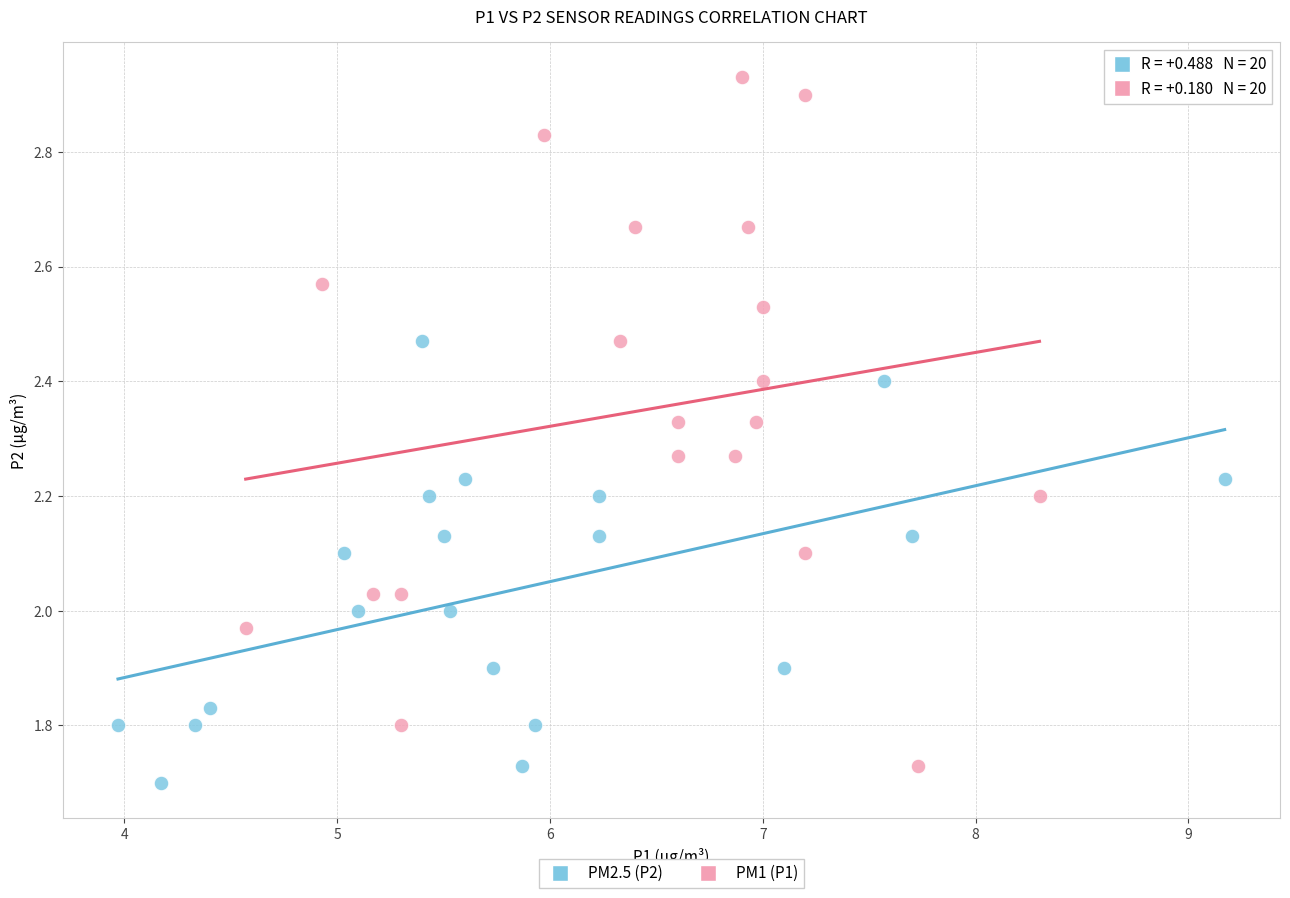

What are all the series names shown in the legend?

PM2.5 (P2), PM1 (P1)